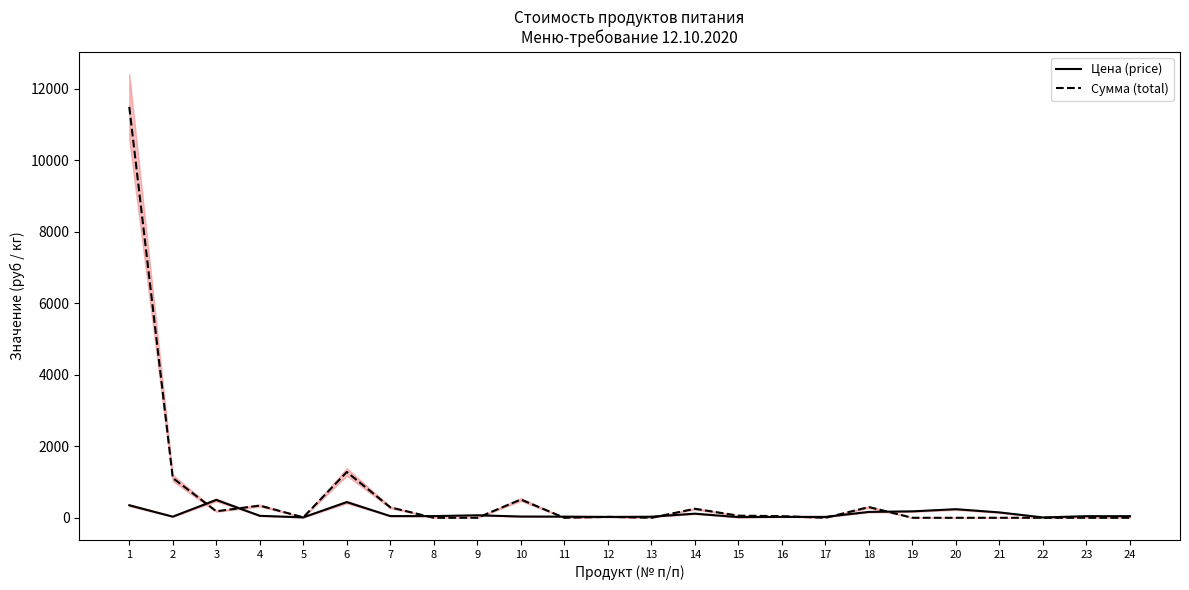

At which category does Цена (price) reach its first local valley?

2